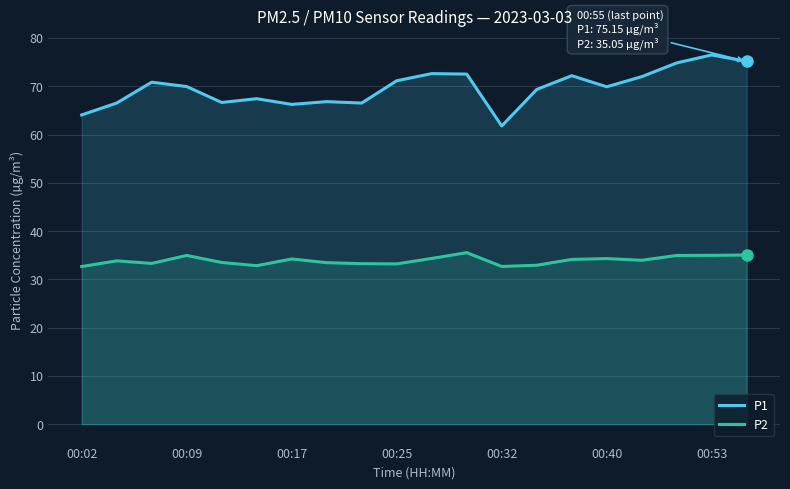

The value of P2 at 10 is 34.3. True or false?

True